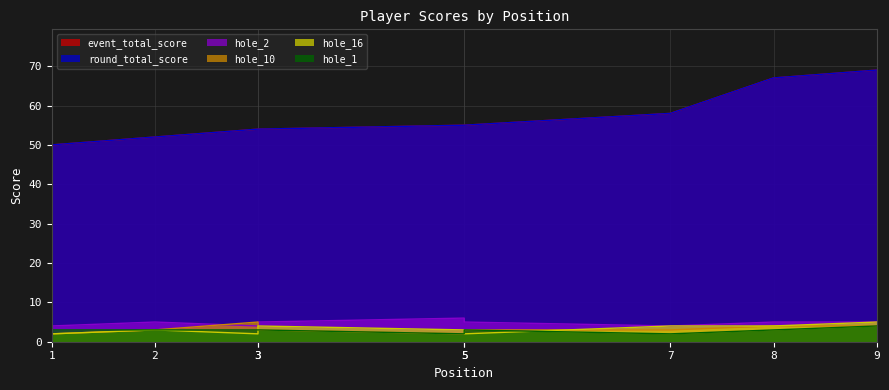

What is the difference between the second highest and second lowest values in the round_total_score series?

15